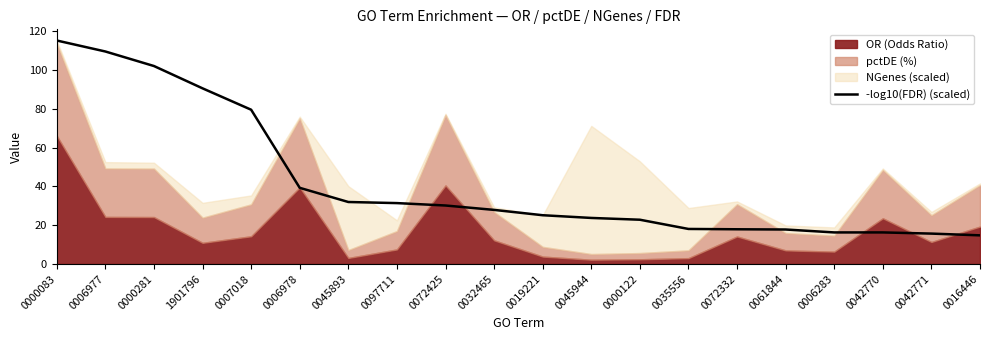

The value at 0019221 is 35.3. True or false?

False